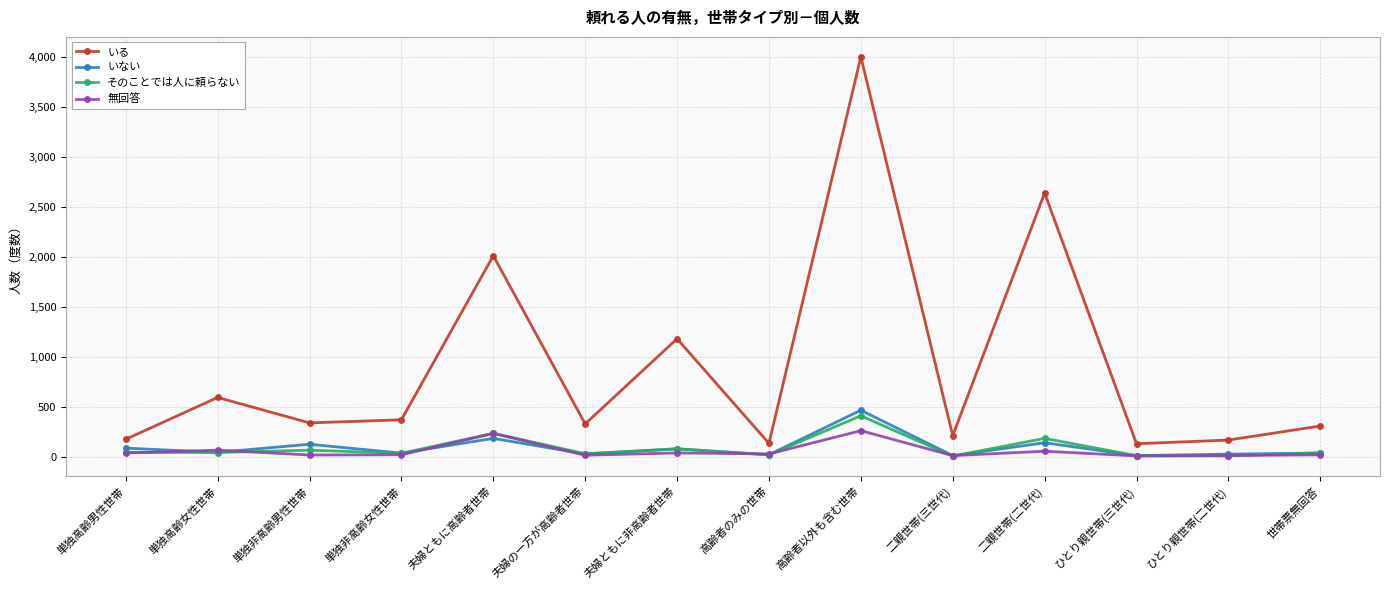

What is the difference between the 無回答 values at 高齢者以外も含む世帯 and 単独非高齢女性世帯?

241